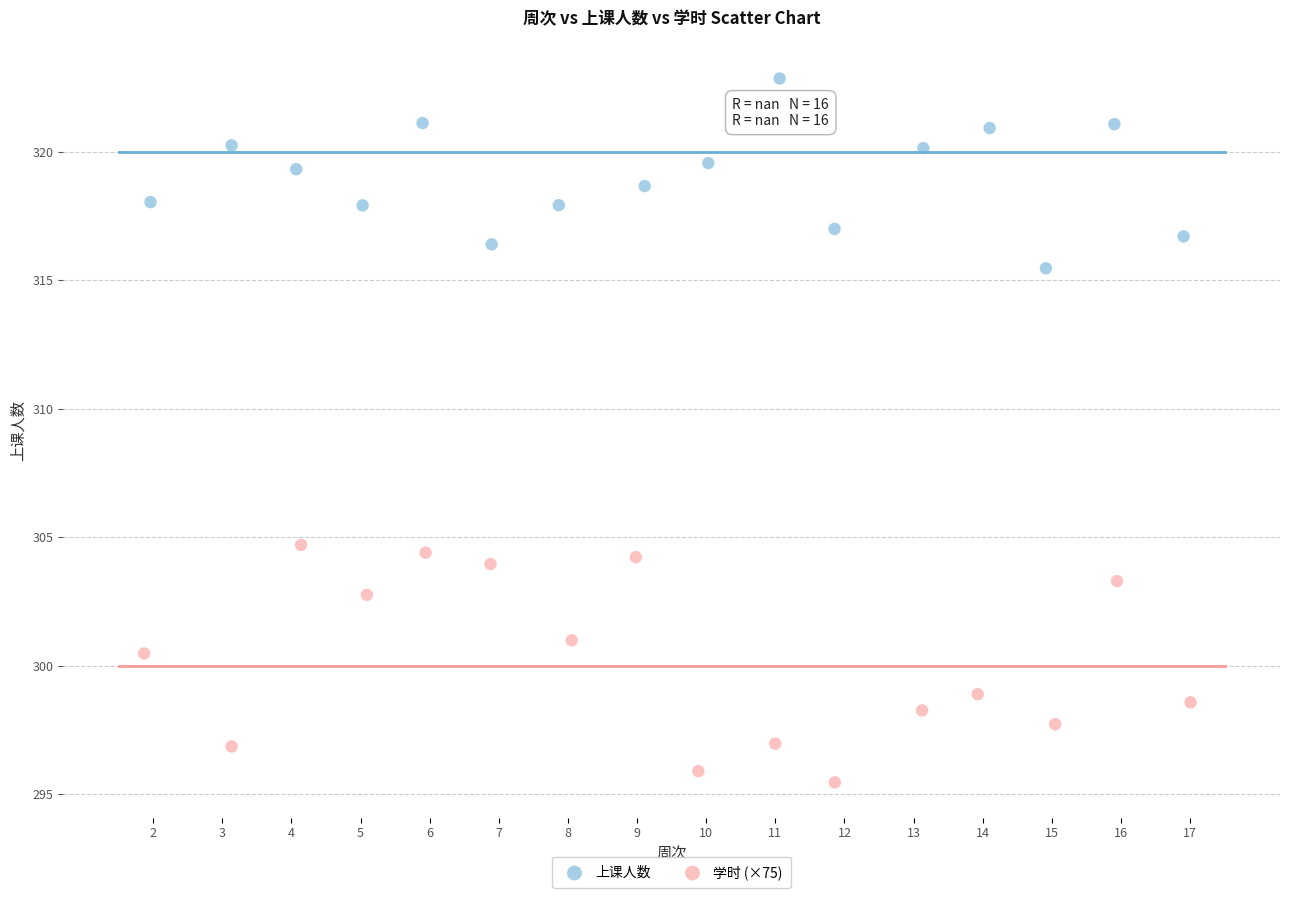

Which series reaches the minimum Y coordinate?

学时 (×75)